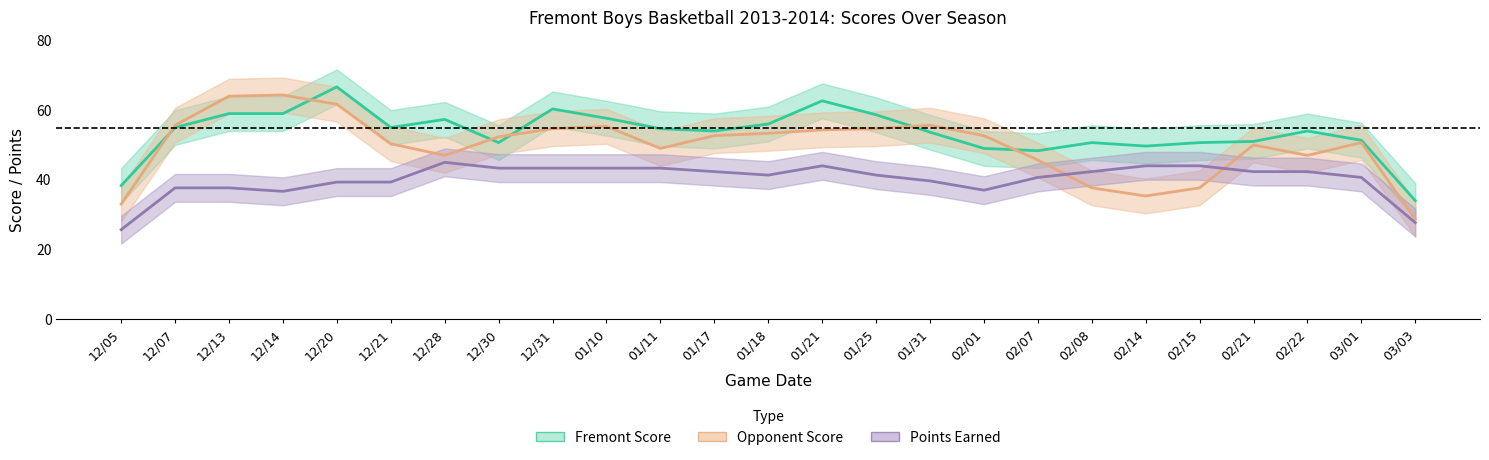

How many categories are shown in the chart?

25